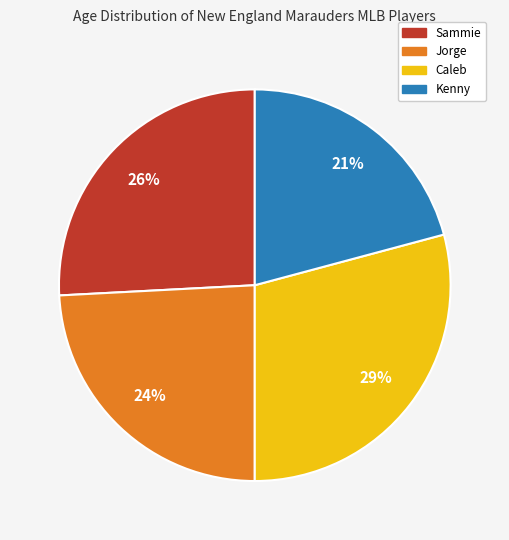

To the nearest percent, what portion does Caleb represent?

29%